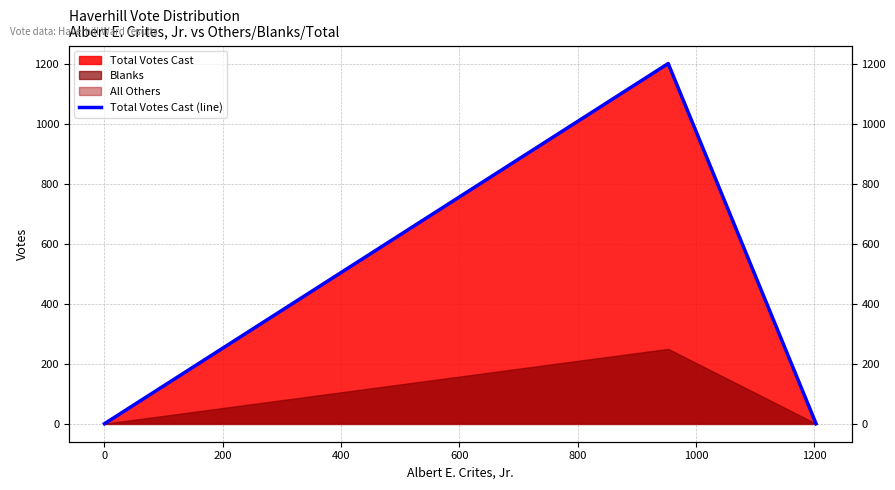

The value at 0 is 2093. True or false?

False